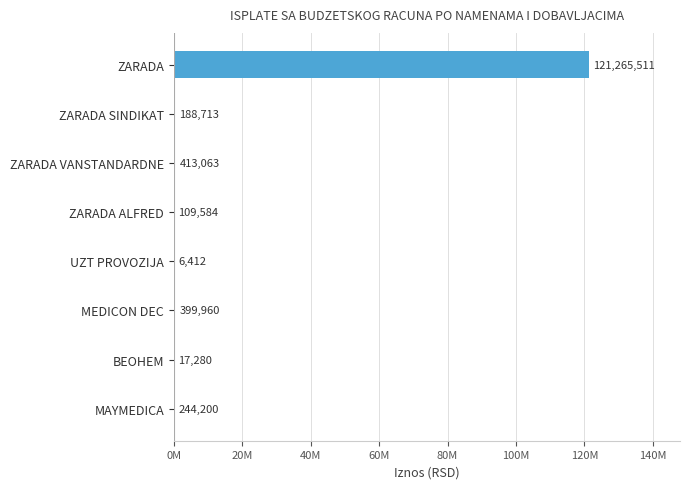

What is the smallest value displayed?

6412.5